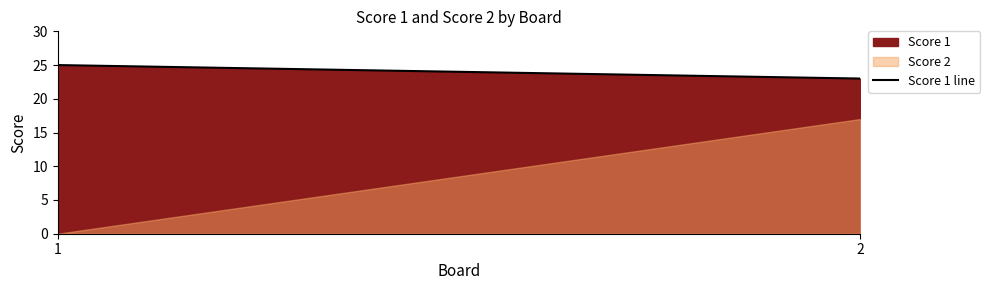

What is the sum of the values at 1 and 2?

48